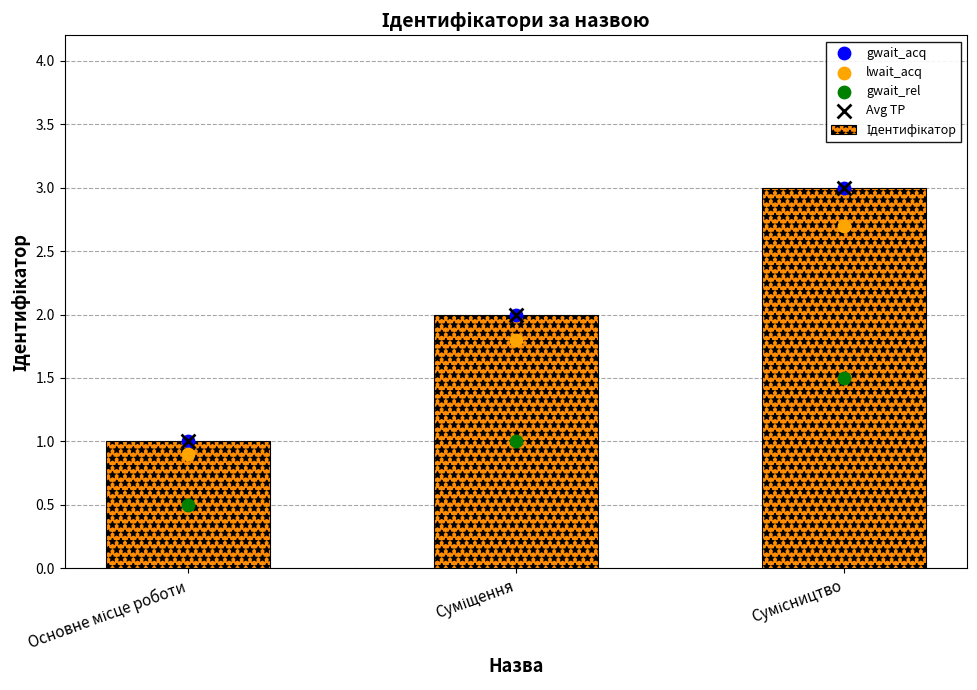

Is the value of gwait_rel at Основне місце роботи greater than the value of Ідентифікатор at Сумісництво?

No